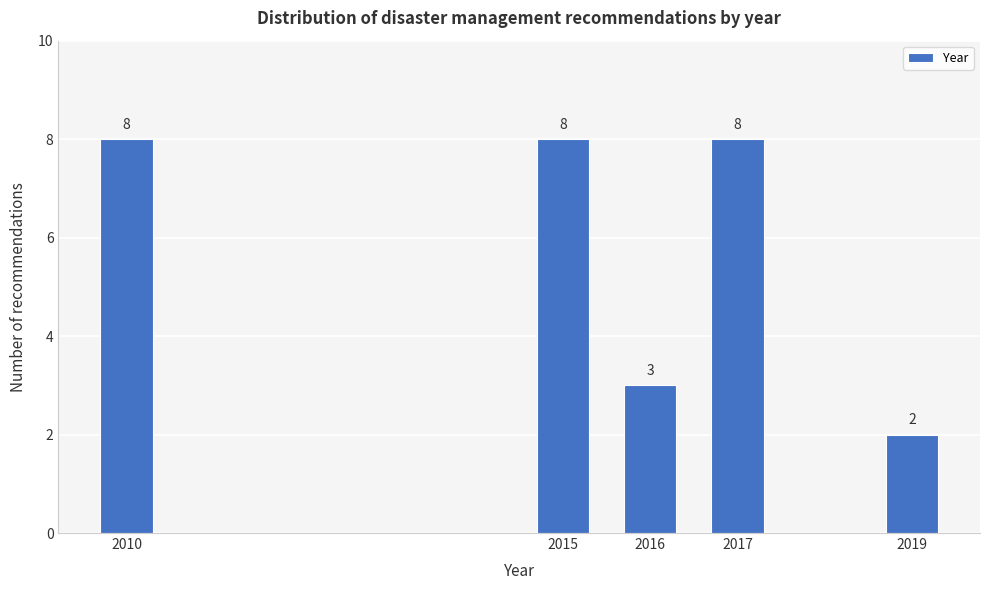

Reading right to left, what are all the values shown in this chart?

2019=2	2017=8	2016=3	2015=8	2010=8